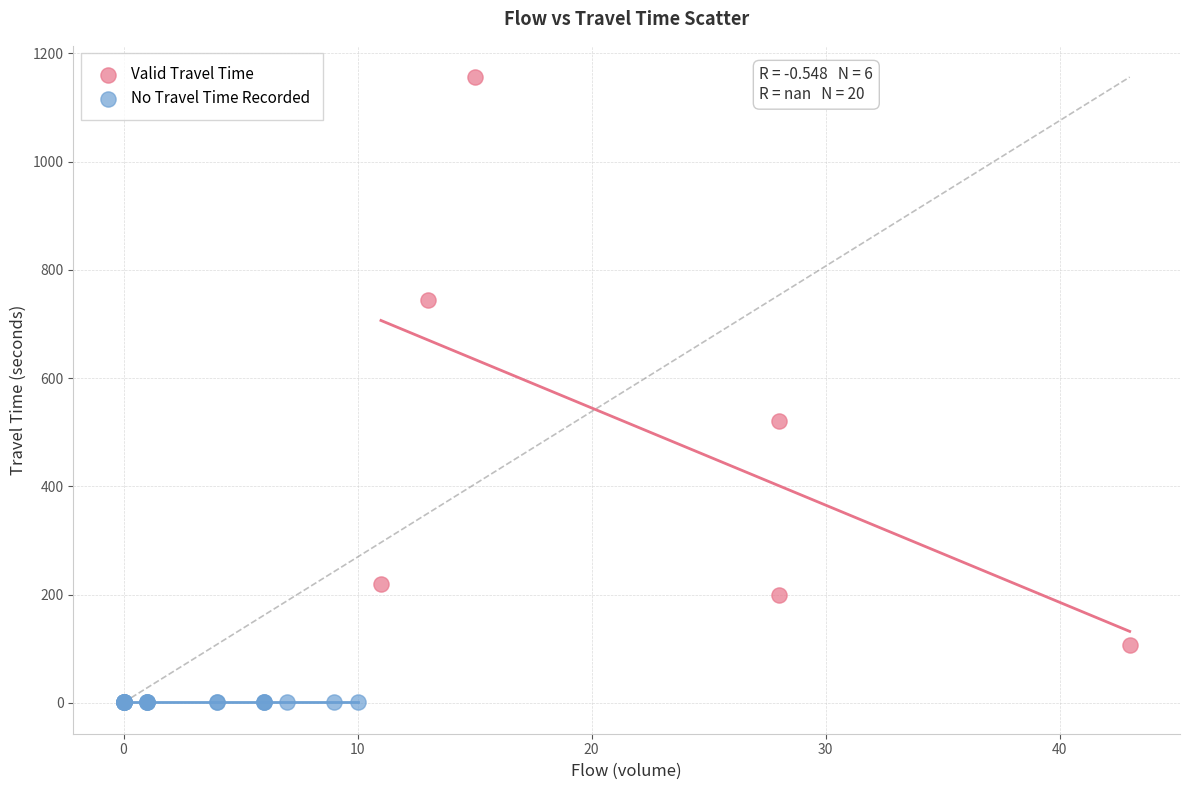

What are all the series names shown in the legend?

Valid Travel Time, No Travel Time Recorded